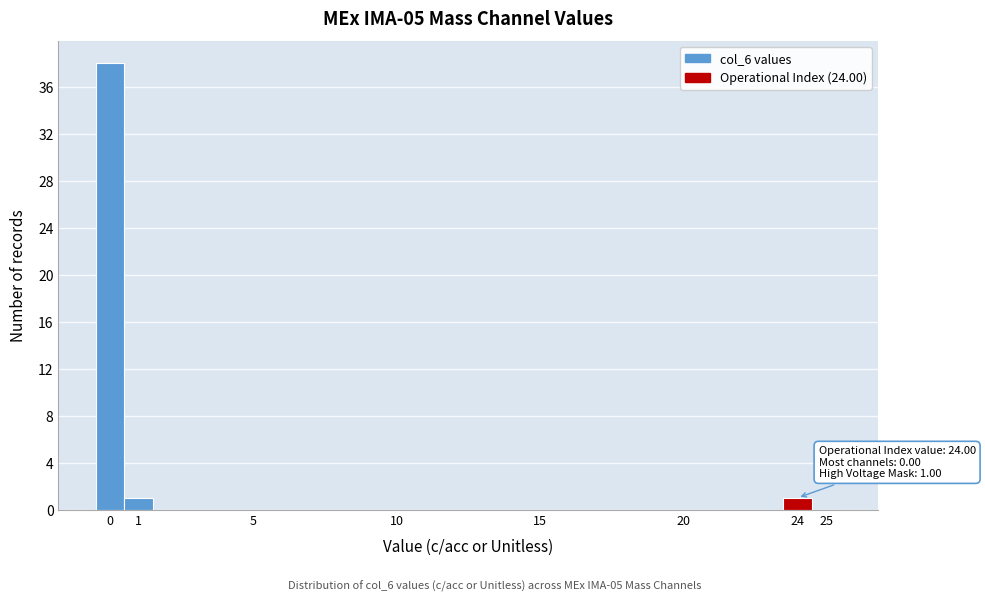

Over which range of the x-axis is the bar tallest?

-0.5 to 0.5